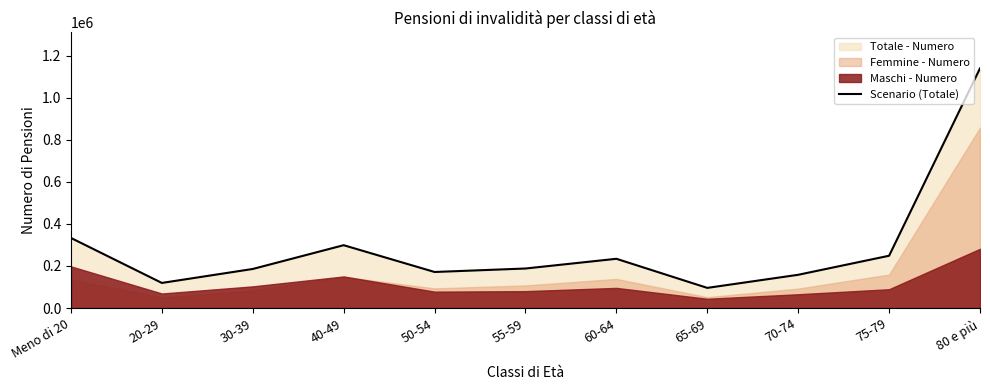

How many interior local valleys (lower than both neighbors) does the data have?

3